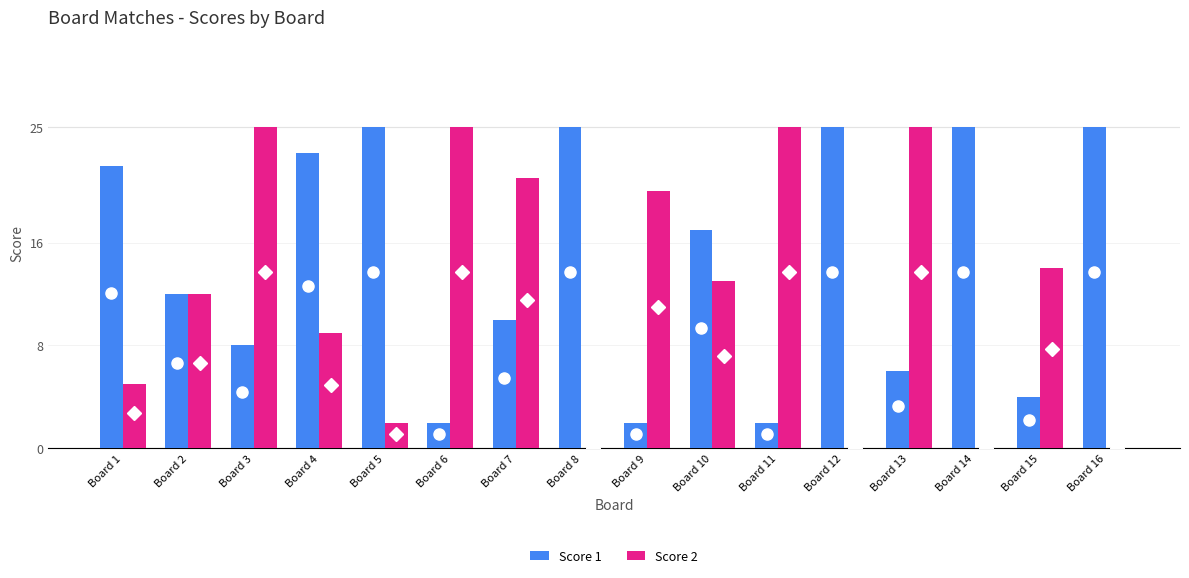

Which series has the widest spread of values?

Score 2